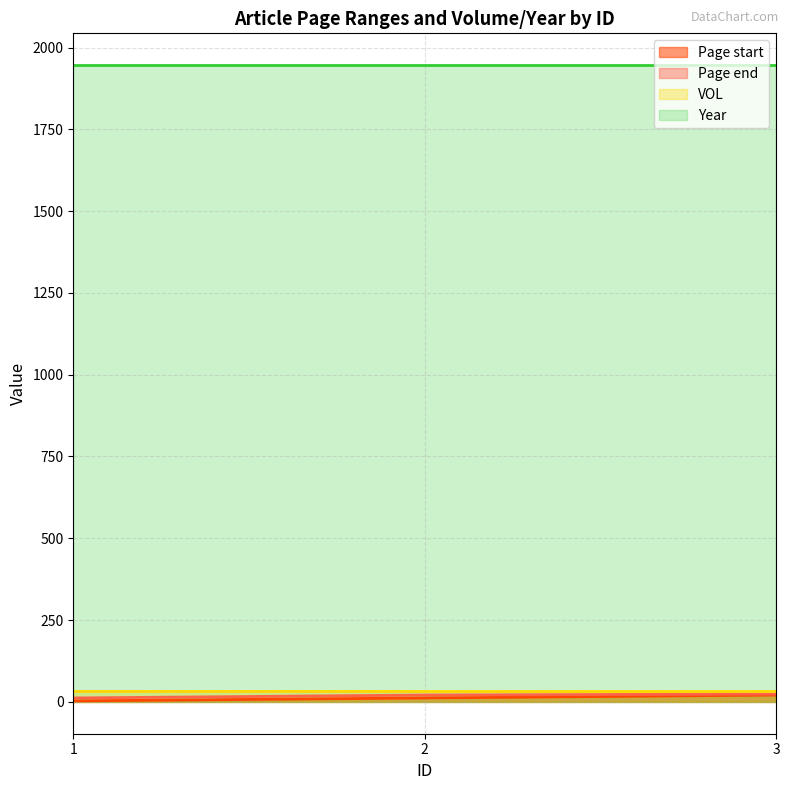

What is the difference between the Page start values at 2 and 3?

9